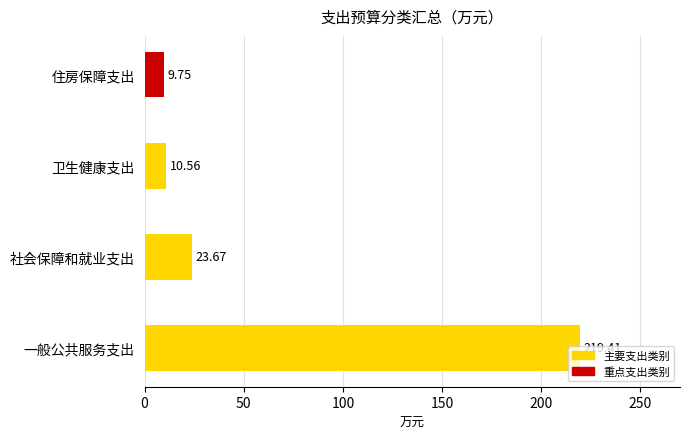

Does the chart contain stacked bars?

No